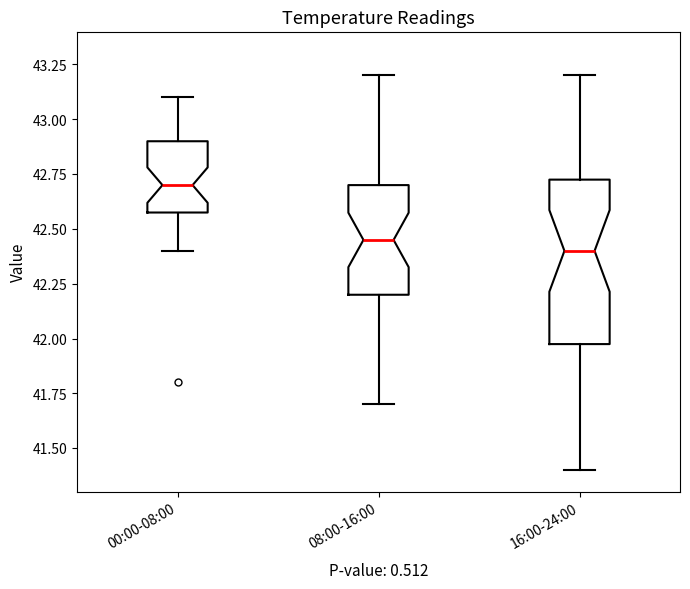

Reading left to right, transcribe this box plot: for each box, give where its median line is, the range the box spans, and where its two whiskers end, as read against the y-axis. The values are not printed on the chart, so give them approximately, as read against the axis.

00:00-08:00: median 42.70, box 42.60 to 42.90, whiskers 42.40 to 43.10
08:00-16:00: median 42.45, box 42.20 to 42.70, whiskers 41.70 to 43.20
16:00-24:00: median 42.40, box 42.00 to 42.75, whiskers 41.40 to 43.20